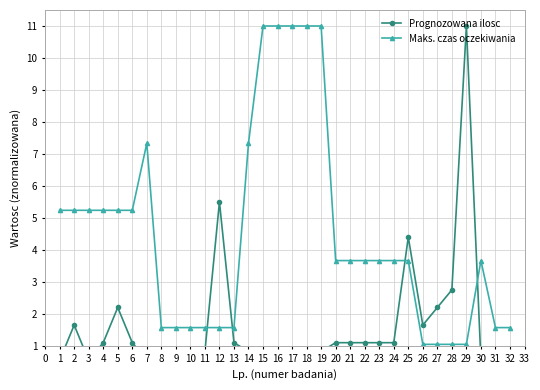

Reading left to right, what are all the values shown in this chart?

Prognozowana ilosc: 0.6	1.6	0.6	1.1	2.2	1.1	0.6	0.6	0.8	0.8	0.8	5.5	1.1	0.8	0.8	0.8	0.8	0.8	0.8	1.1	1.1	1.1	1.1	1.1	4.4	1.6	2.2	2.8	11.0	0.6	0.8	0.8
Maks. czas oczekiwania: 5.2	5.2	5.2	5.2	5.2	5.2	7.3	1.6	1.6	1.6	1.6	1.6	1.6	7.3	11.0	11.0	11.0	11.0	11.0	3.7	3.7	3.7	3.7	3.7	3.7	1.0	1.0	1.0	1.0	3.7	1.6	1.6